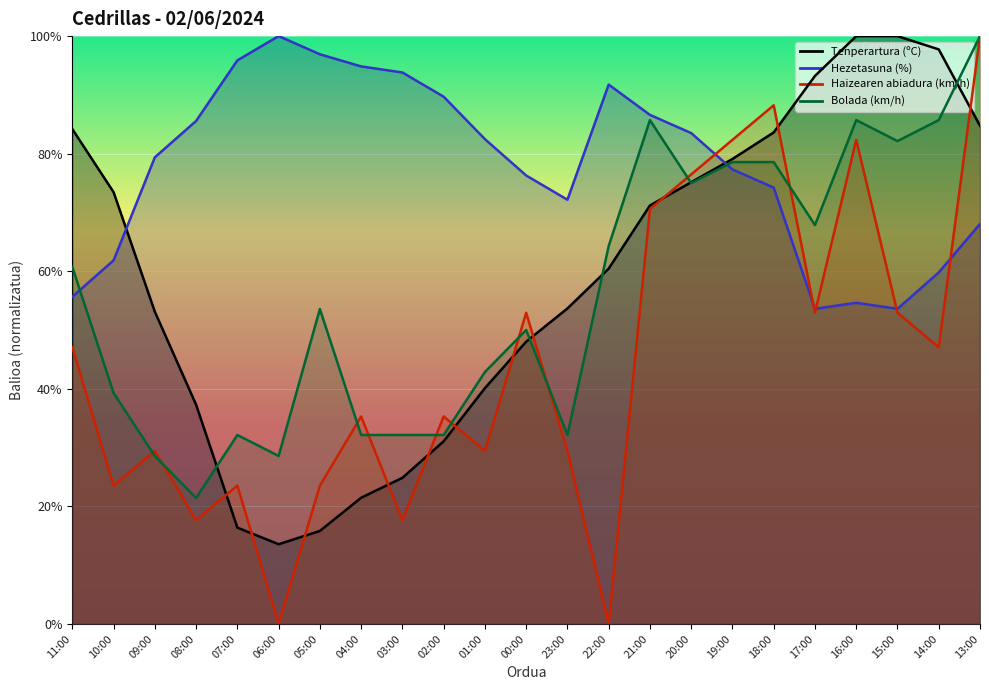

What is the greatest value displayed?

100.0